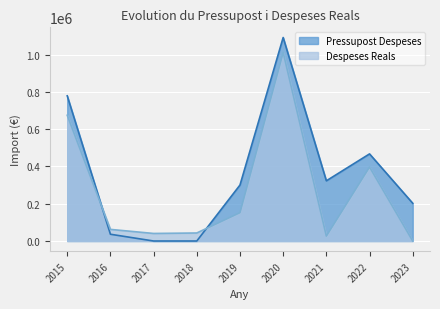

List the series in order of their peak value, lowest first.

Despeses Reals, Pressupost Despeses